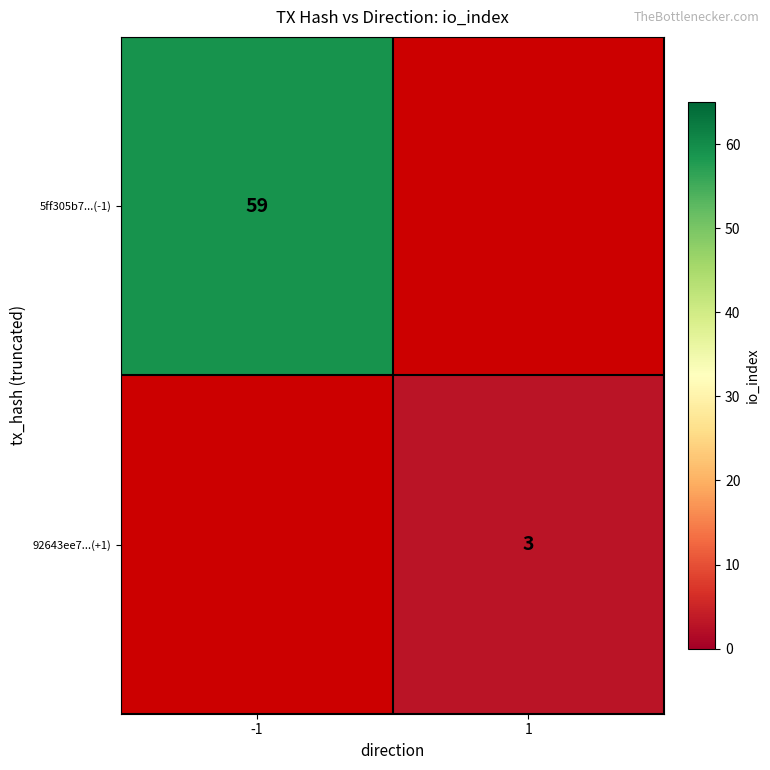

The value of 92643ee7...(+1) at 1 is 4. True or false?

False